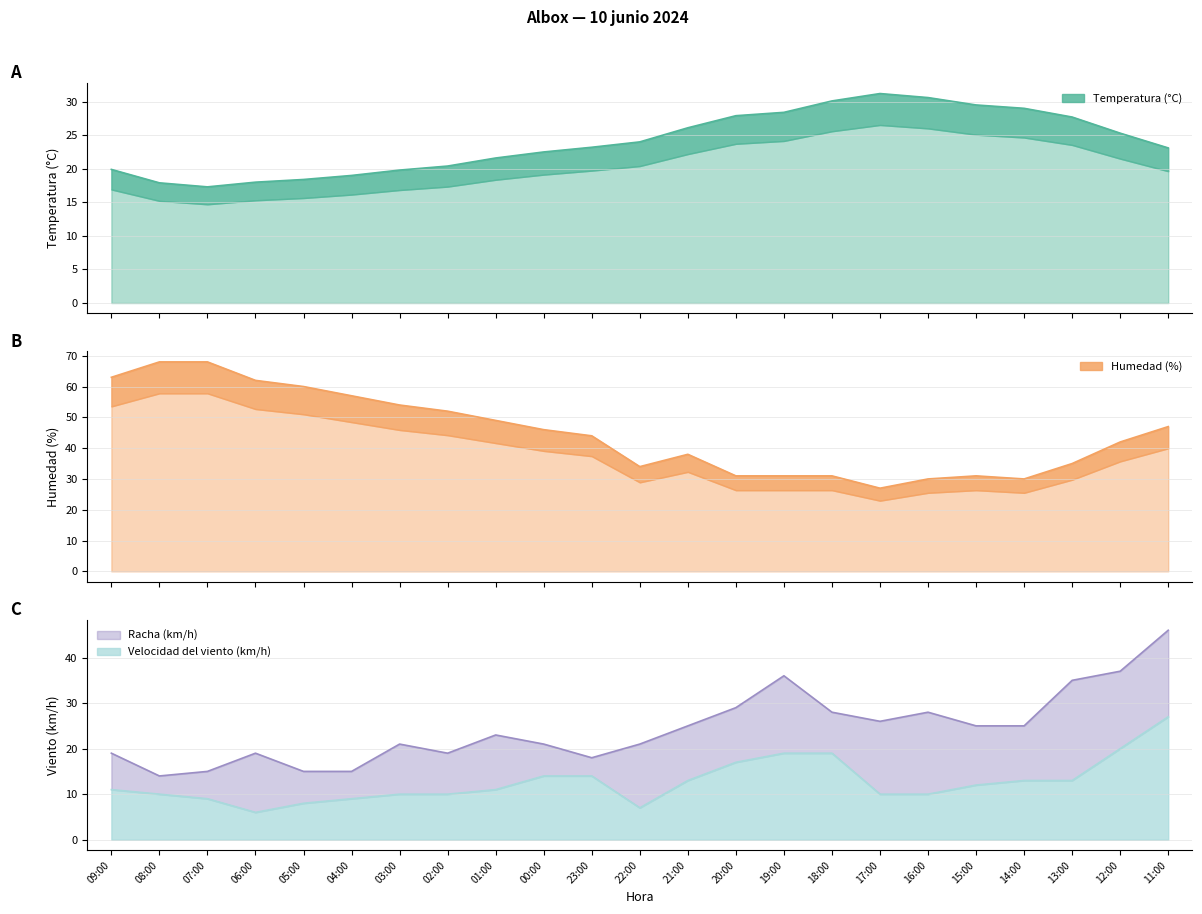

True or false: Humedad (%) has more than 2 points higher than both neighbors.

False